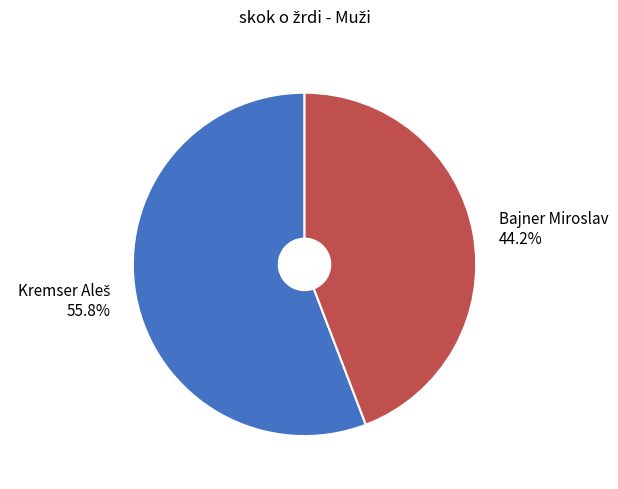

What percentage is NOT represented by Bajner Miroslav 44.2%?

55.8%